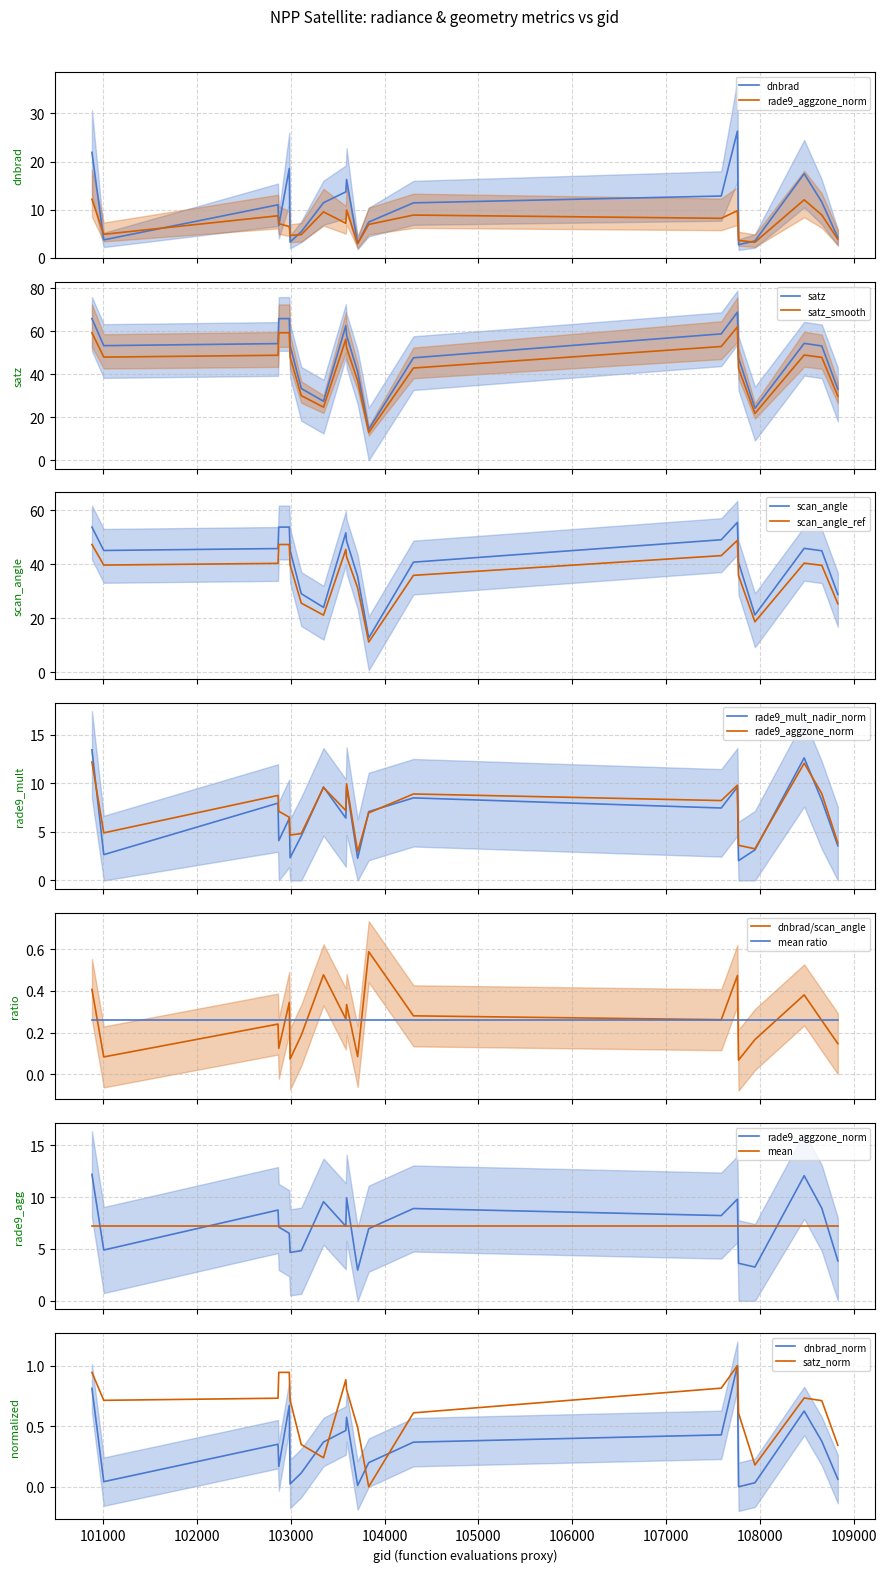

What is the maximum value shown in the chart?

68.8